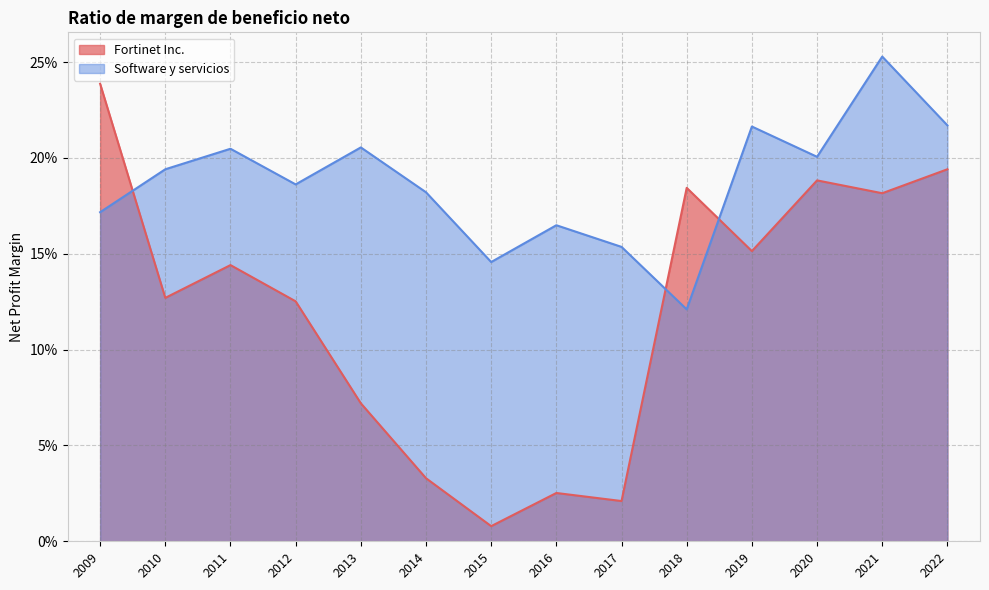

Reading left to right, what are all the values shown in this chart?

Fortinet Inc.: 2009=0.2	2010=0.1	2011=0.1	2012=0.1	2013=0.1	2014=0.0	2015=0.0	2016=0.0	2017=0.0	2018=0.2	2019=0.2	2020=0.2	2021=0.2	2022=0.2
Software y servicios: 2009=0.2	2010=0.2	2011=0.2	2012=0.2	2013=0.2	2014=0.2	2015=0.1	2016=0.2	2017=0.2	2018=0.1	2019=0.2	2020=0.2	2021=0.3	2022=0.2